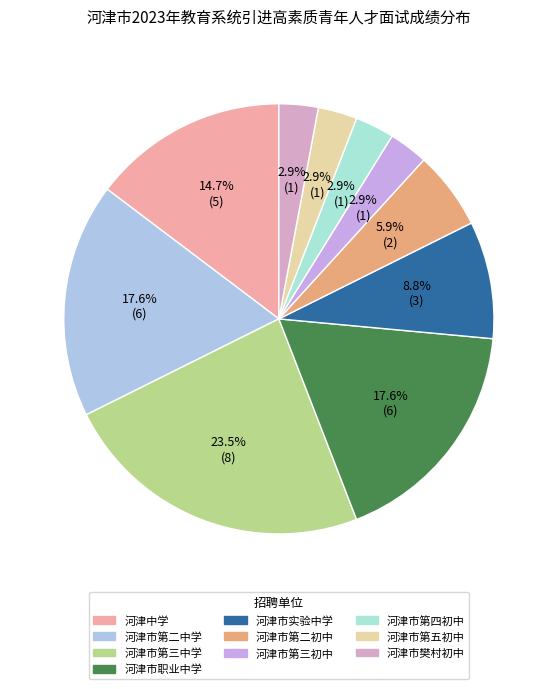

How many segments does this pie chart have?

10